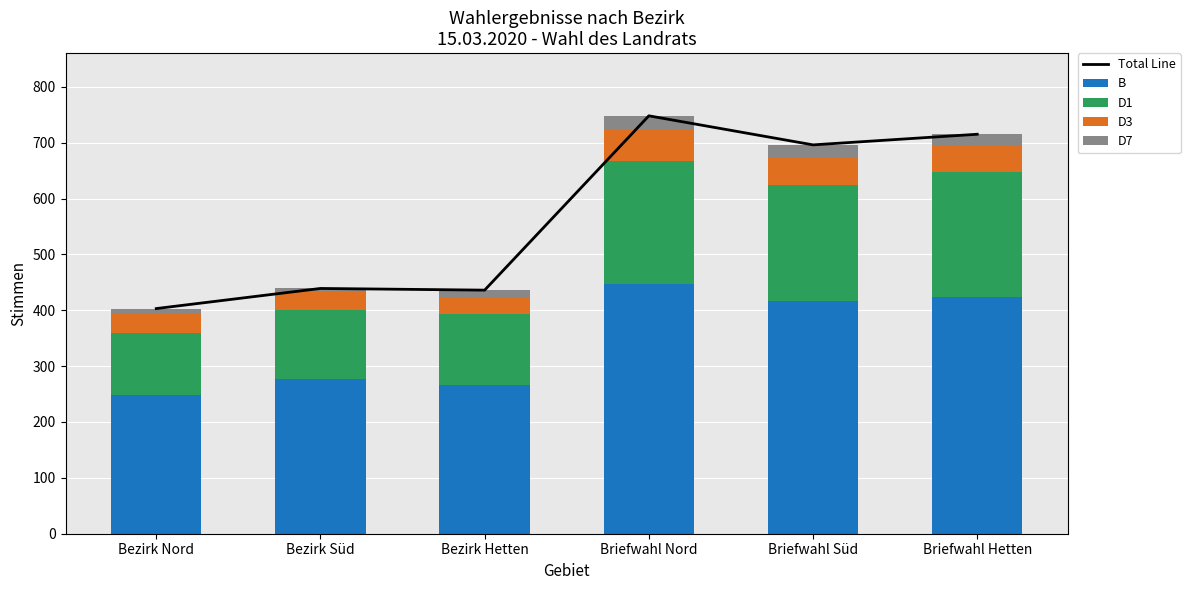

Which has a higher value, Briefwahl Nord or Briefwahl Hetten?

Briefwahl Nord